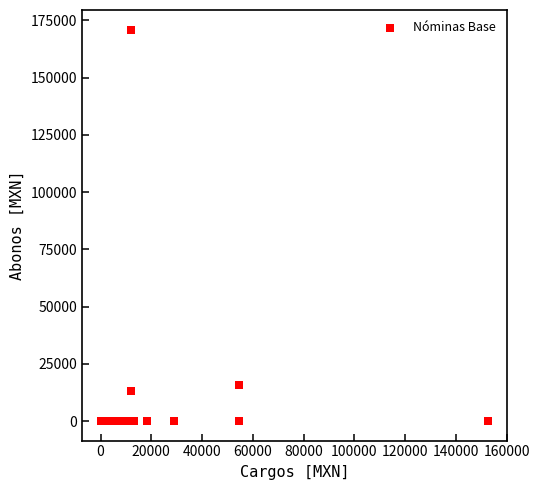

What Y value in the scatter plot is closest to 85516?

15699.8